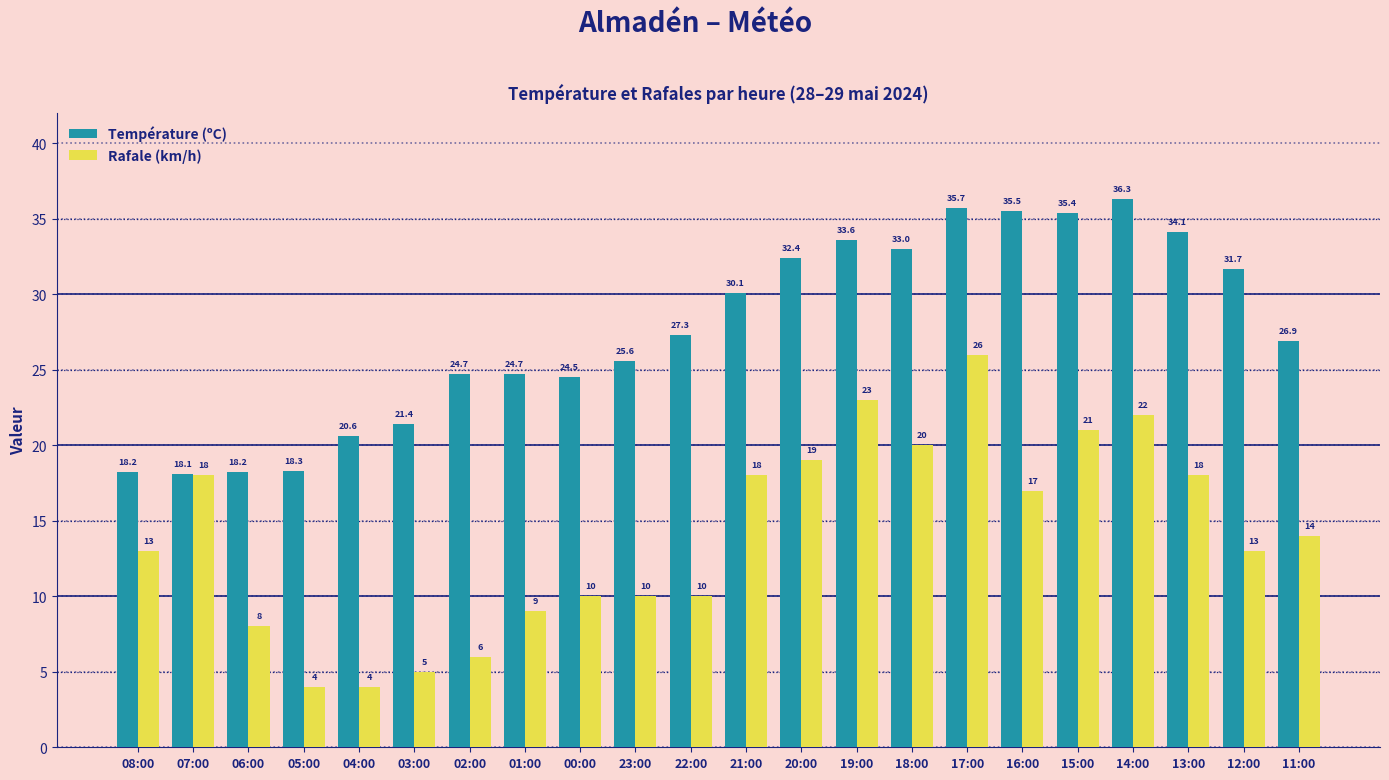

Reading left to right, list all the values displayed in this chart.

Température (ºC): 18.2	18.1	18.2	18.3	20.6	21.4	24.7	24.7	24.5	25.6	27.3	30.1	32.4	33.6	33.0	35.7	35.5	35.4	36.3	34.1	31.7	26.9
Rafale (km/h): 13.0	18.0	8.0	4.0	4.0	5.0	6.0	9.0	10.0	10.0	10.0	18.0	19.0	23.0	20.0	26.0	17.0	21.0	22.0	18.0	13.0	14.0